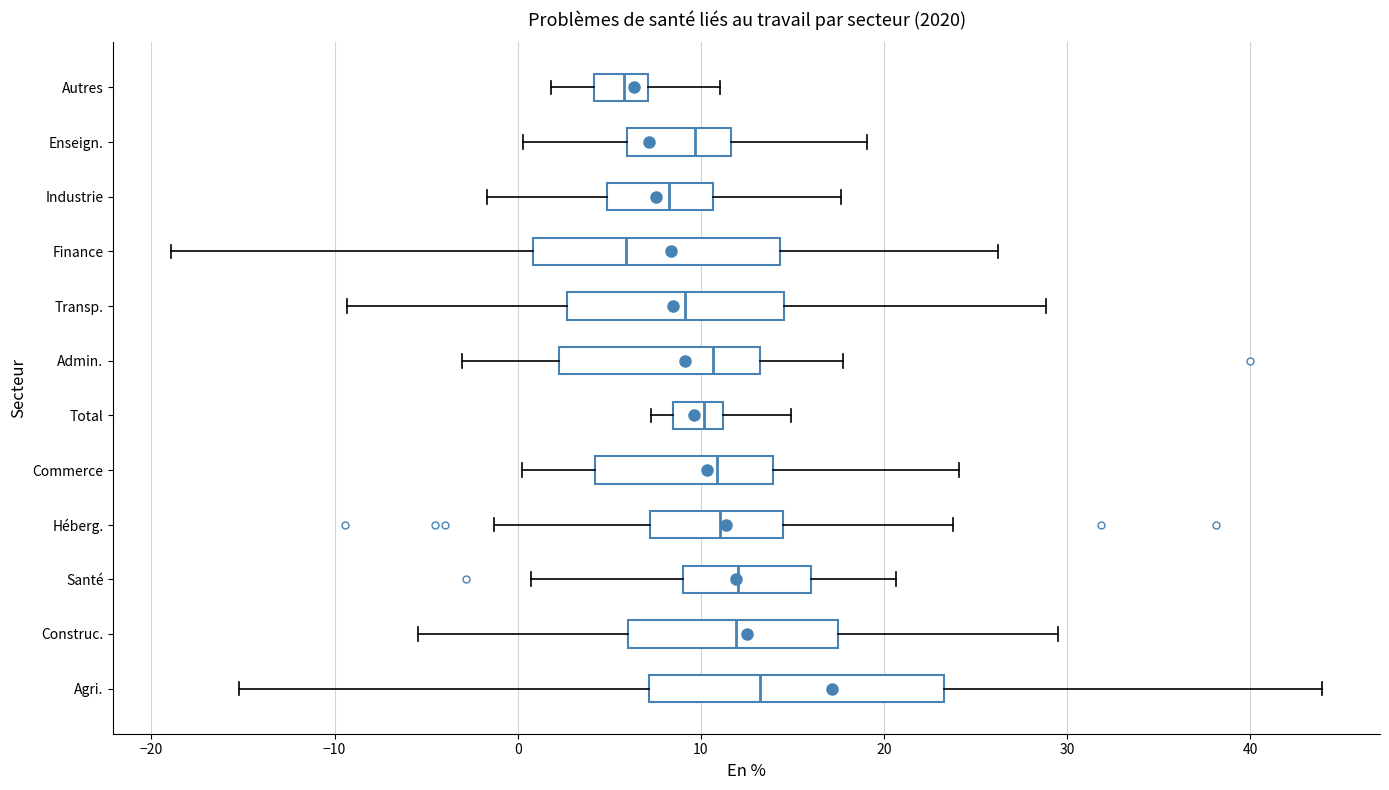

Reading bottom to top, read every box against the x-axis: the position of its median line, the range the box covers, and the ends of its whiskers. The values are not printed on the chart, so give them approximately, as read against the axis.

Agri.: median 13, box 7 to 23, whiskers -15 to 44
Construc.: median 12, box 6 to 18, whiskers -5 to 30
Santé: median 12, box 9 to 16, whiskers 1 to 21
Héberg.: median 11, box 7 to 14, whiskers -1 to 24
Commerce: median 11, box 4 to 14, whiskers 0 to 24
Total: median 10, box 8 to 11, whiskers 7 to 15
Admin.: median 11, box 2 to 13, whiskers -3 to 18
Transp.: median 9, box 3 to 15, whiskers -9 to 29
Finance: median 6, box 1 to 14, whiskers -19 to 26
Industrie: median 8, box 5 to 11, whiskers -2 to 18
Enseign.: median 10, box 6 to 12, whiskers 0 to 19
Autres: median 6, box 4 to 7, whiskers 2 to 11